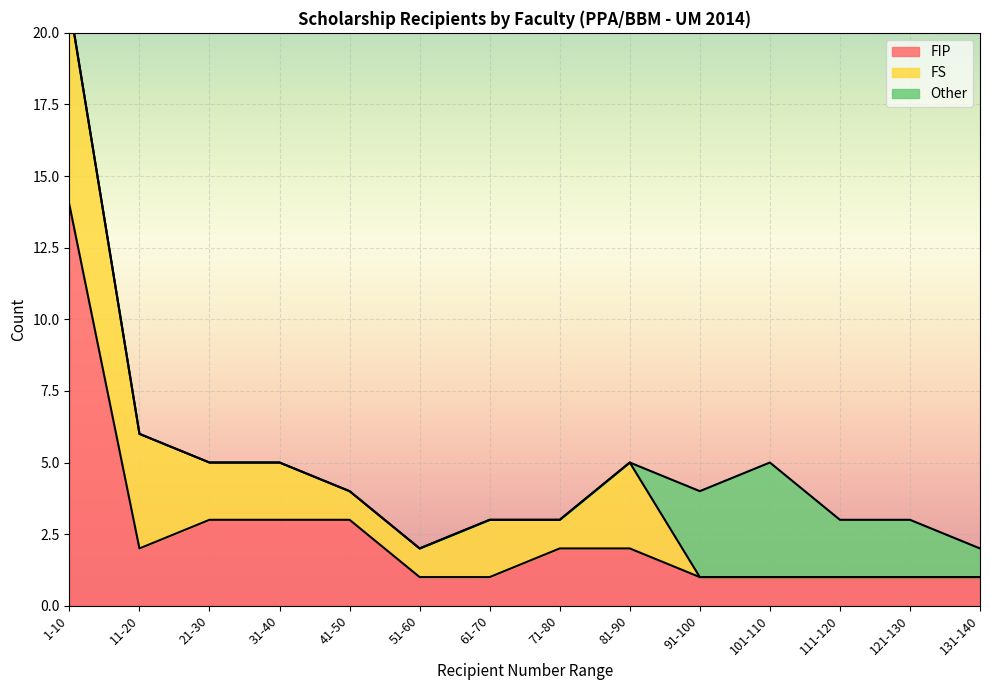

What is the total value across all series at 41-50?

4